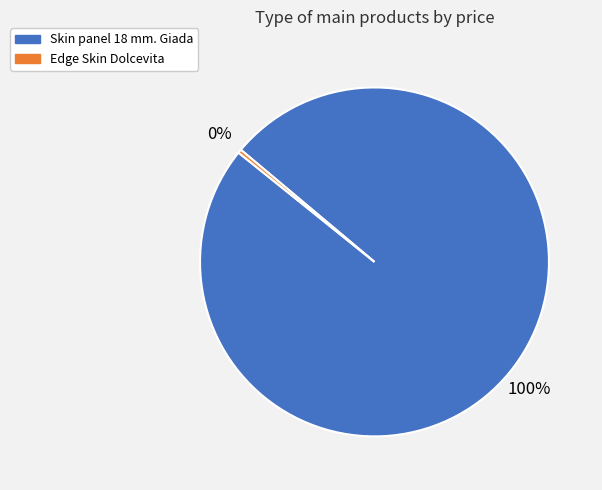

Which category accounts for the majority?

Skin panel 18 mm. Giada